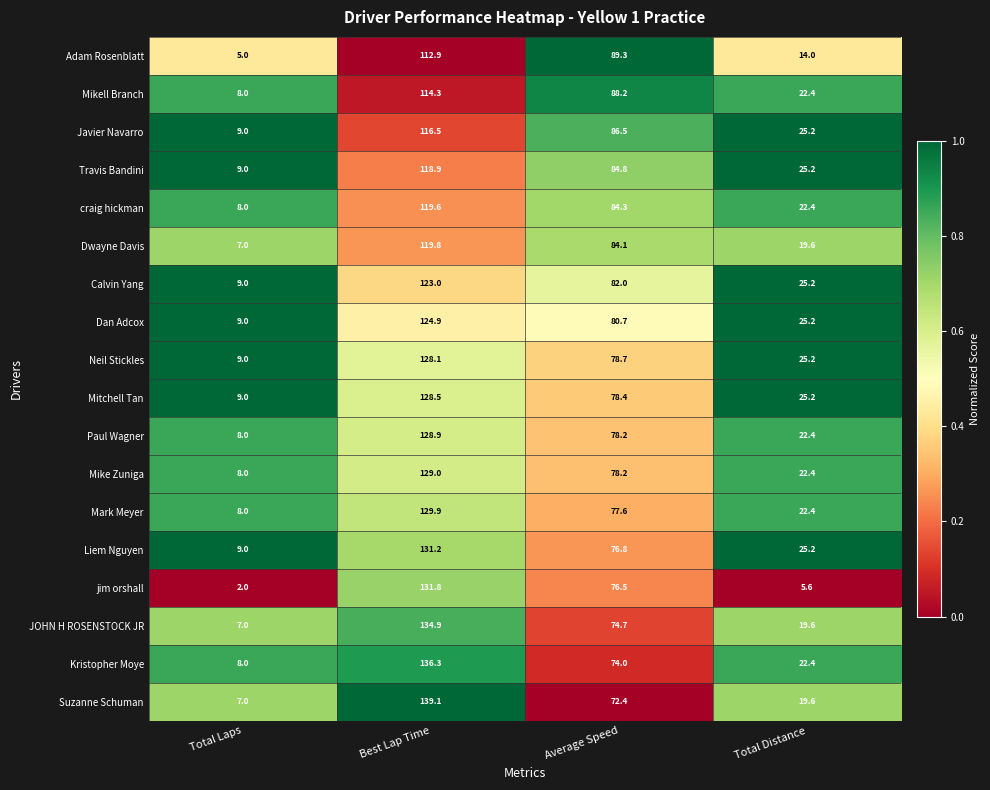

At which category is the sum across all series the highest?

Best Lap Time